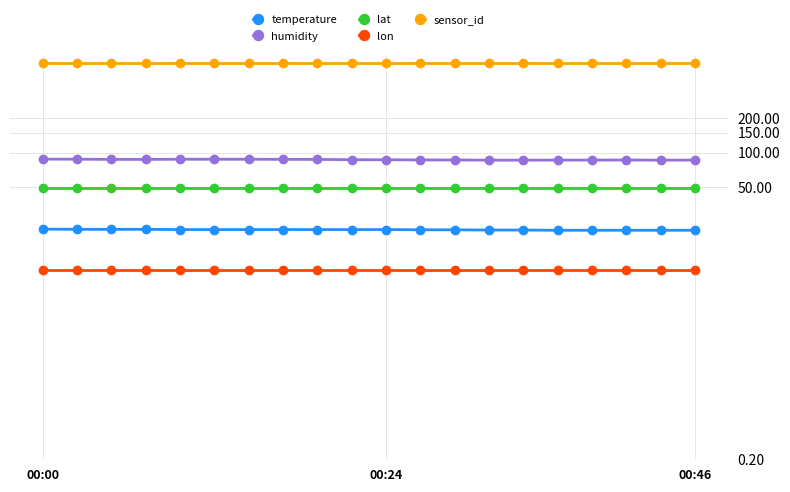

True or false: temperature has a value of 20.8 at 14.

True